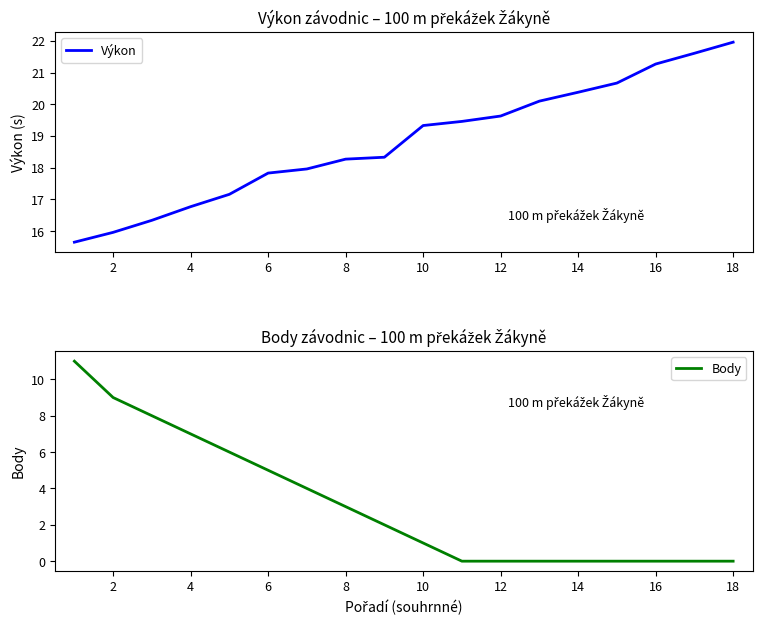

At how many categories does at least one series exceed 5?

18